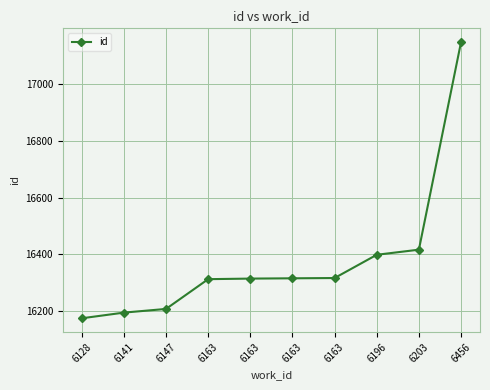

How many categories are shown in the chart?

10